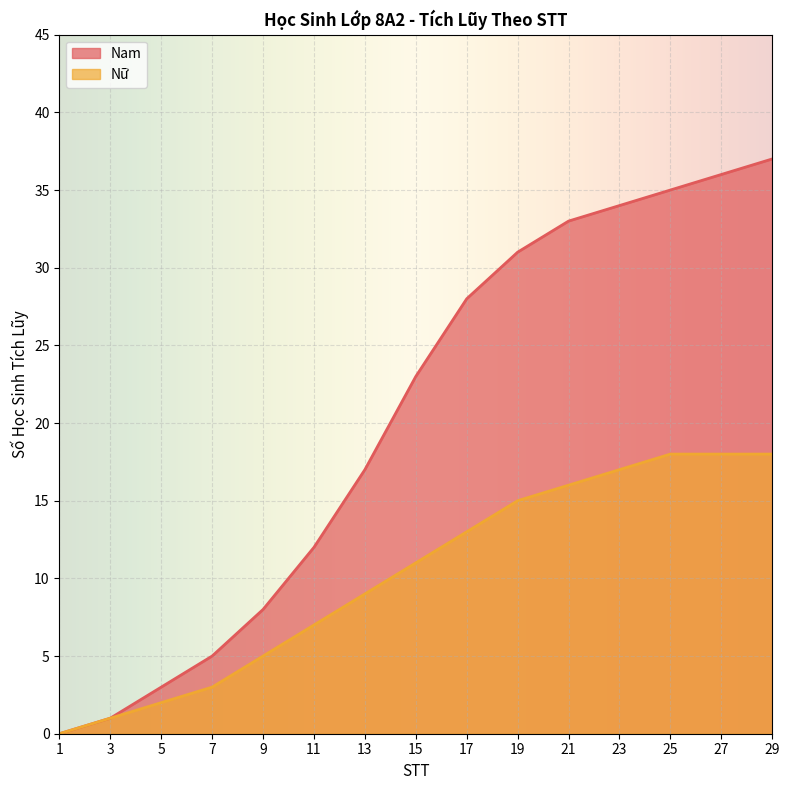

True or false: Nam and Nữ intersect in this chart.

False